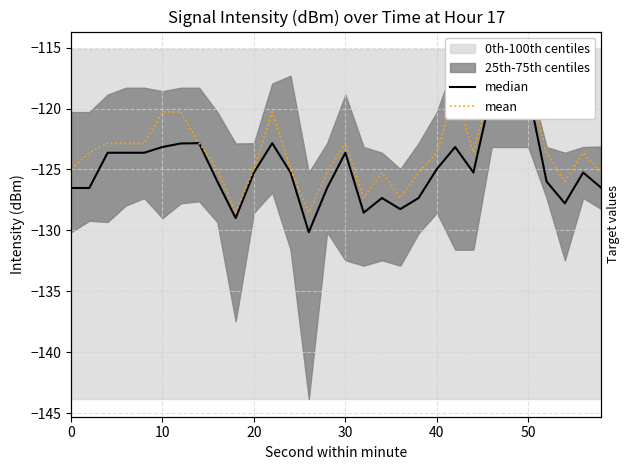

What is the difference between the second highest and minimum values in the median series?

11.6